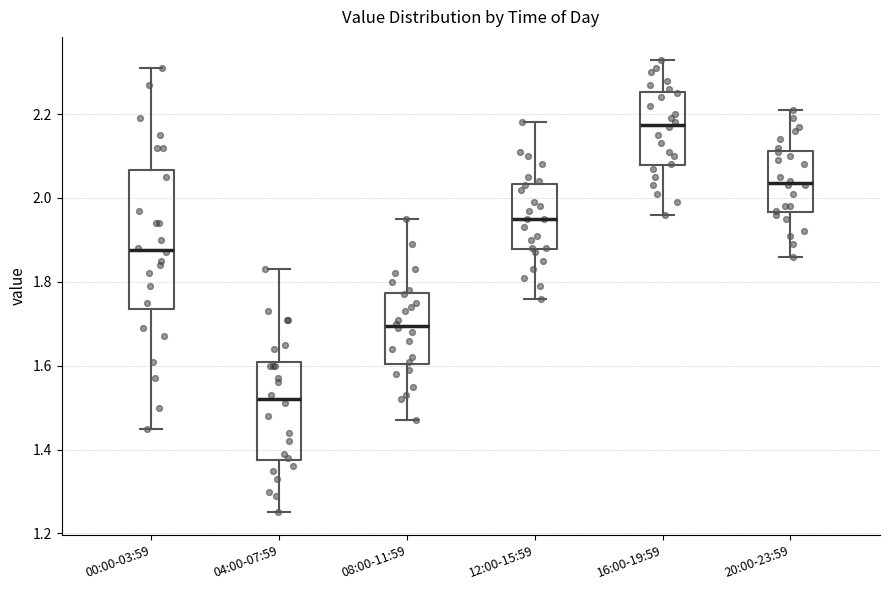

Reading left to right, read every box against the y-axis: the position of its median line, the range the box covers, and the ends of its whiskers. The values are not printed on the chart, so give them approximately, as read against the axis.

00:00-03:59: median 1.88, box 1.74 to 2.06, whiskers 1.46 to 2.32
04:00-07:59: median 1.52, box 1.38 to 1.62, whiskers 1.26 to 1.84
08:00-11:59: median 1.70, box 1.60 to 1.78, whiskers 1.48 to 1.96
12:00-15:59: median 1.96, box 1.88 to 2.04, whiskers 1.76 to 2.18
16:00-19:59: median 2.18, box 2.08 to 2.26, whiskers 1.96 to 2.34
20:00-23:59: median 2.04, box 1.96 to 2.12, whiskers 1.86 to 2.22